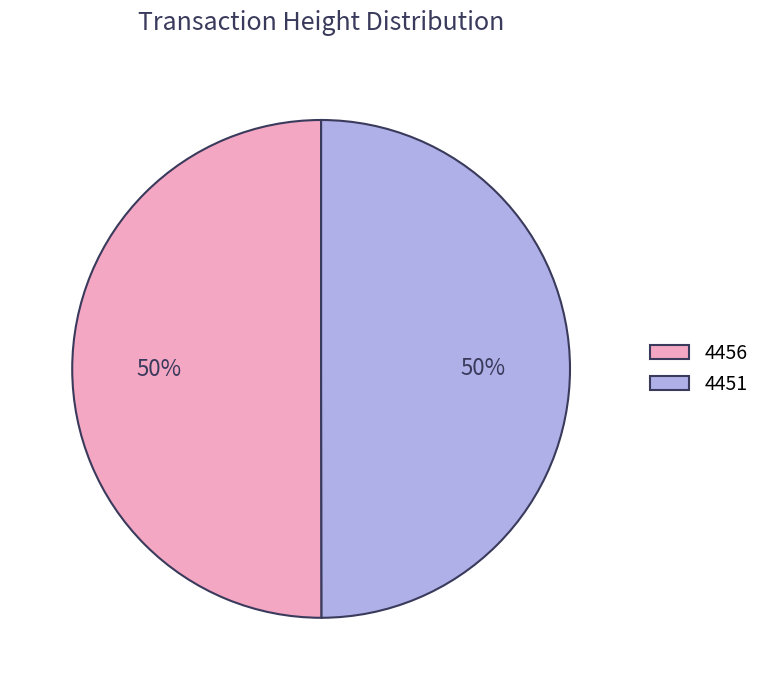

To the nearest percent, what is the combined percentage of 4456 and 4451?

100%